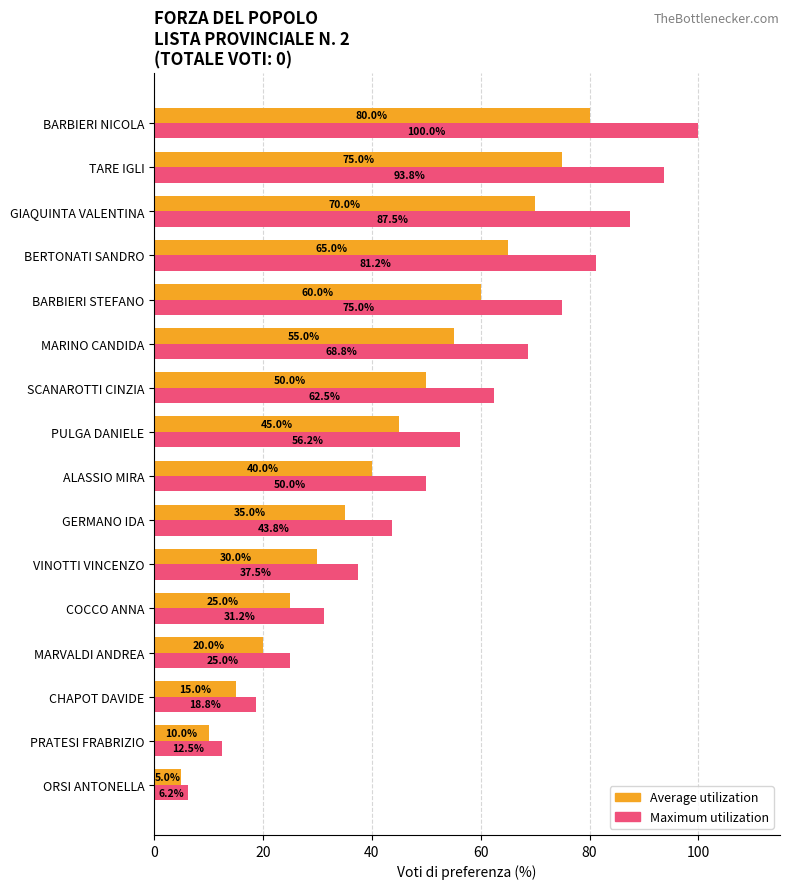

What is the sum of the Maximum utilization values at BARBIERI NICOLA and ALASSIO MIRA?

150.0